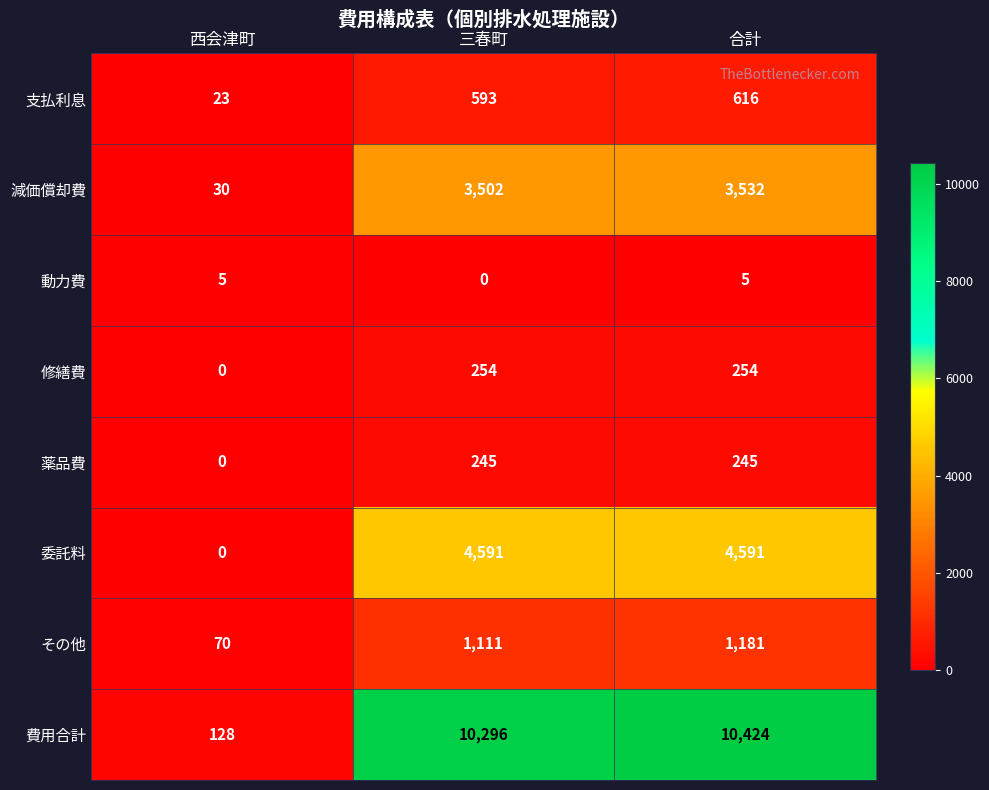

The 動力費 series shows 5 at 西会津町. True or false?

True